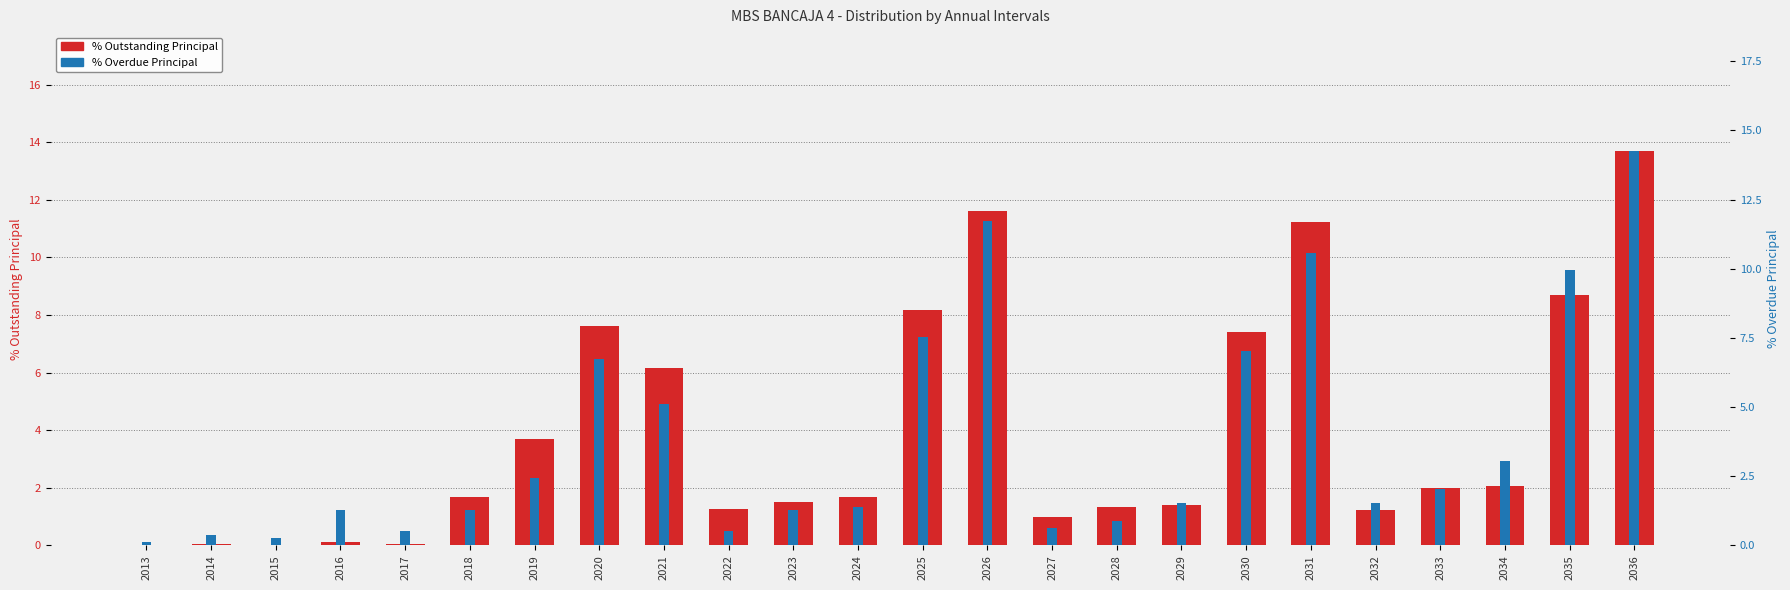

Read the % Overdue Principal value at 2032.

1.5